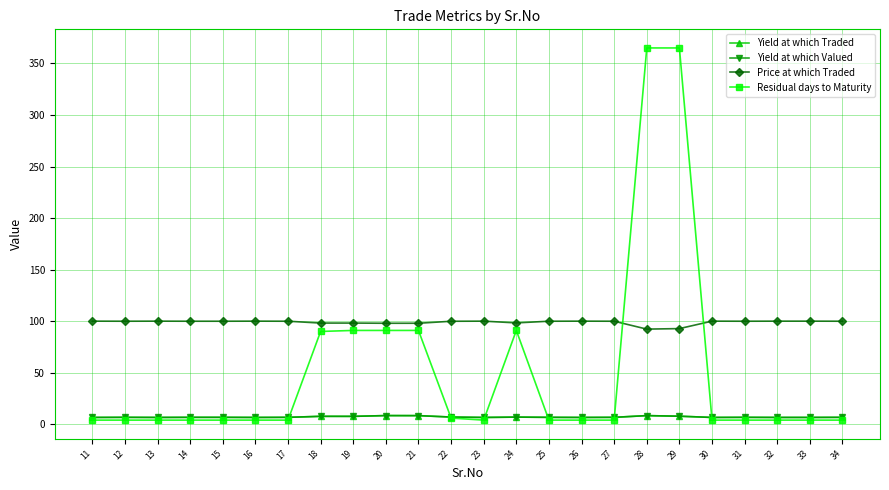

Is the value of Yield at which Valued at 18 greater than the value of Price at which Traded at 24?

No